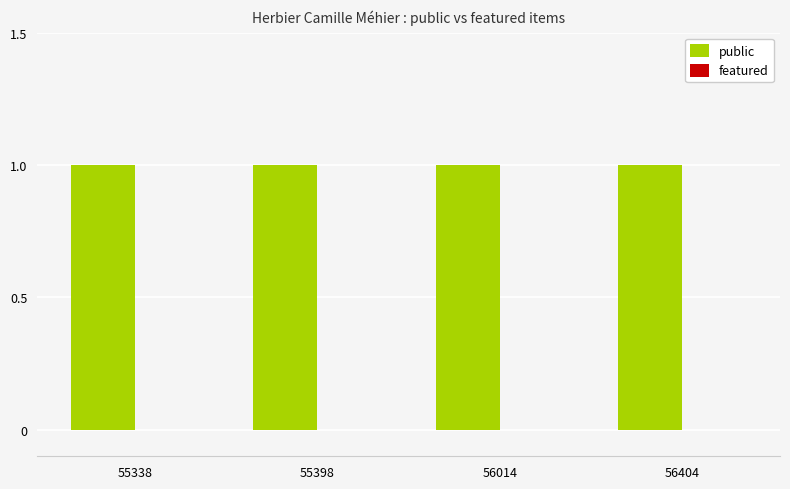

Count the number of categories in the chart.

4